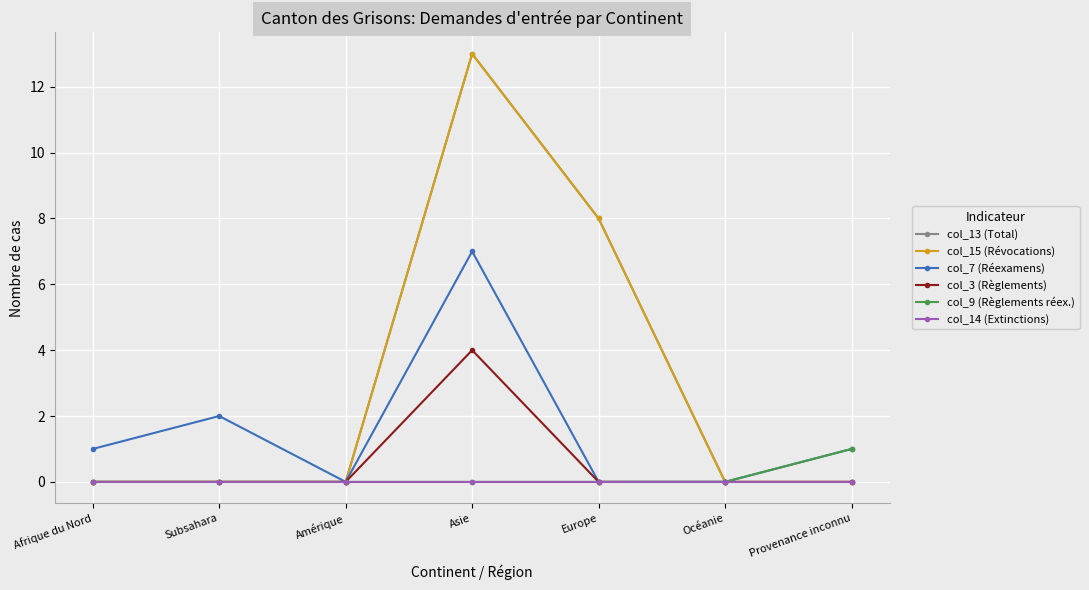

Is the value of col_13 (Total) at Amérique greater than the value of col_15 (Révocations) at Provenance inconnu?

No